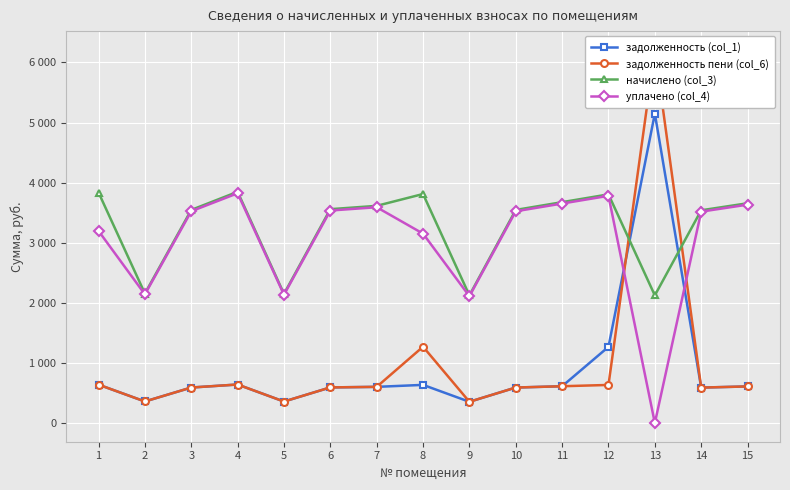

How many interior local peaks does the задолженность (col_1) series have?

3